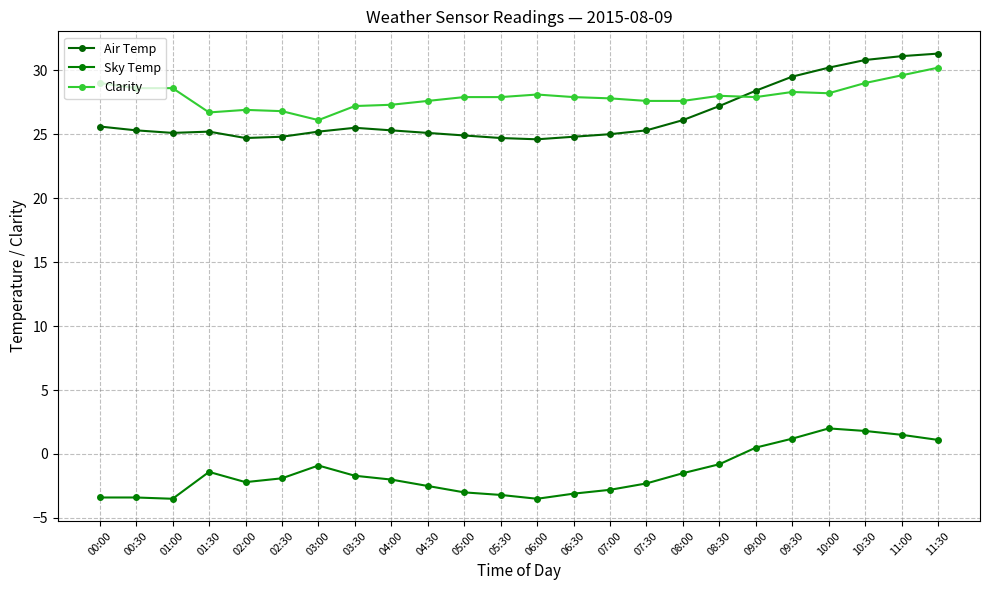

Where is the first local maximum for Sky Temp?

01:30